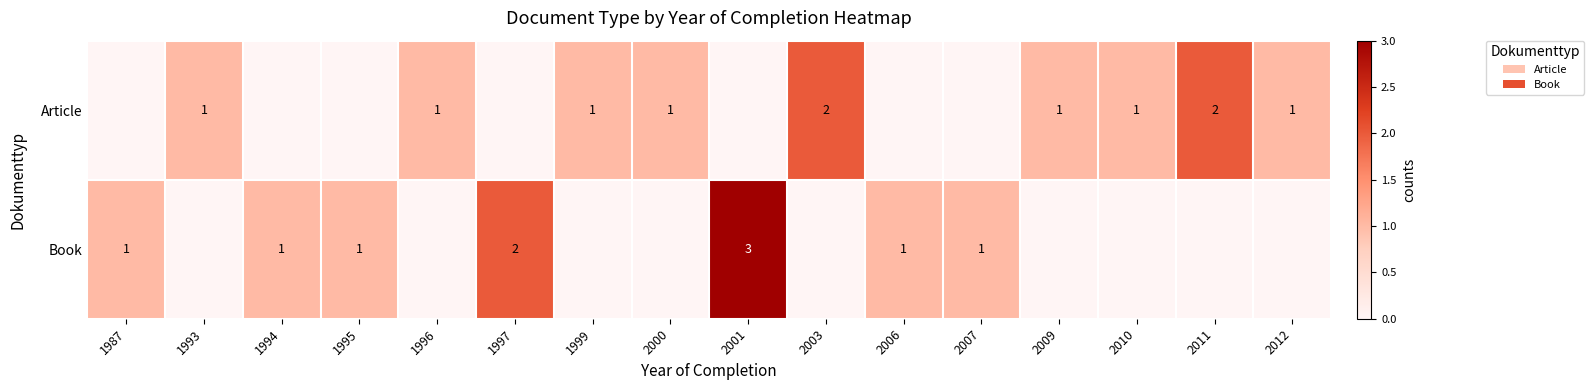

True or false: Article has a value of 1 at 2003.

False